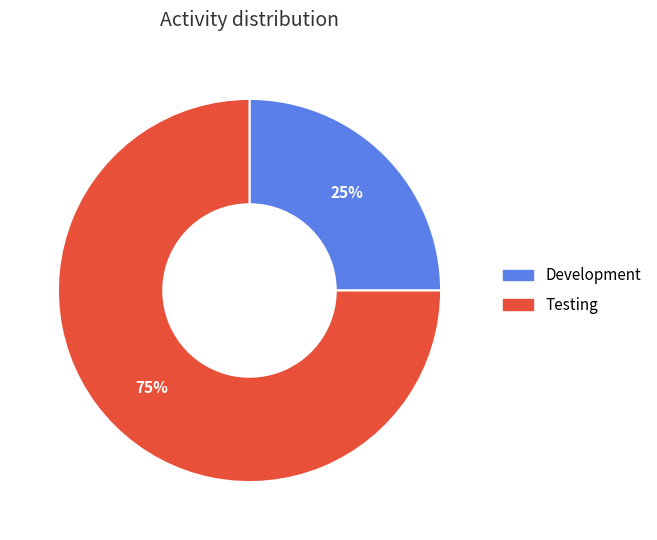

To the nearest percent, what percentage of the pie is Development?

25%